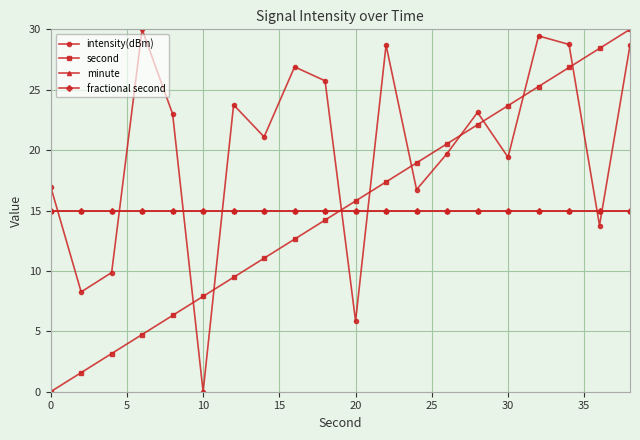

What is the value of the second point at the 19th from the left?

28.4